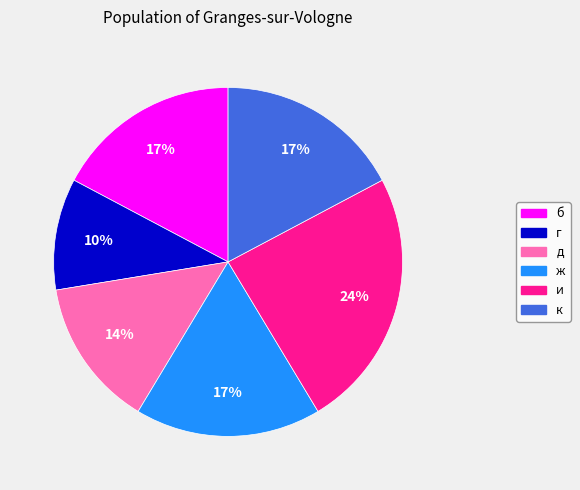

To the nearest percent, what portion does и represent?

24%